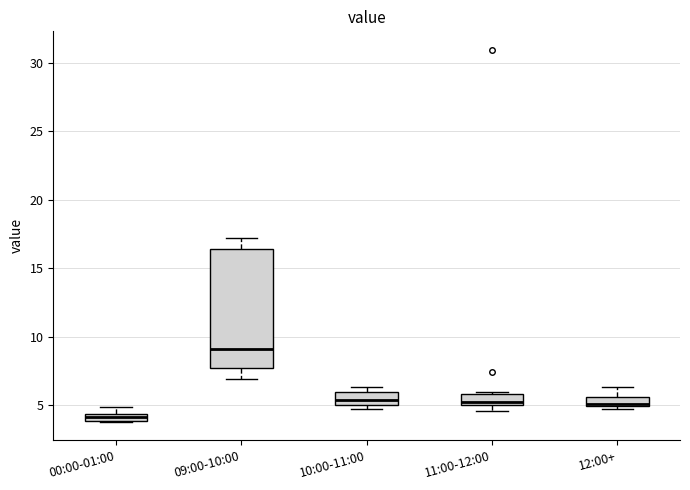

Which box's median line is the lowest?

00:00-01:00